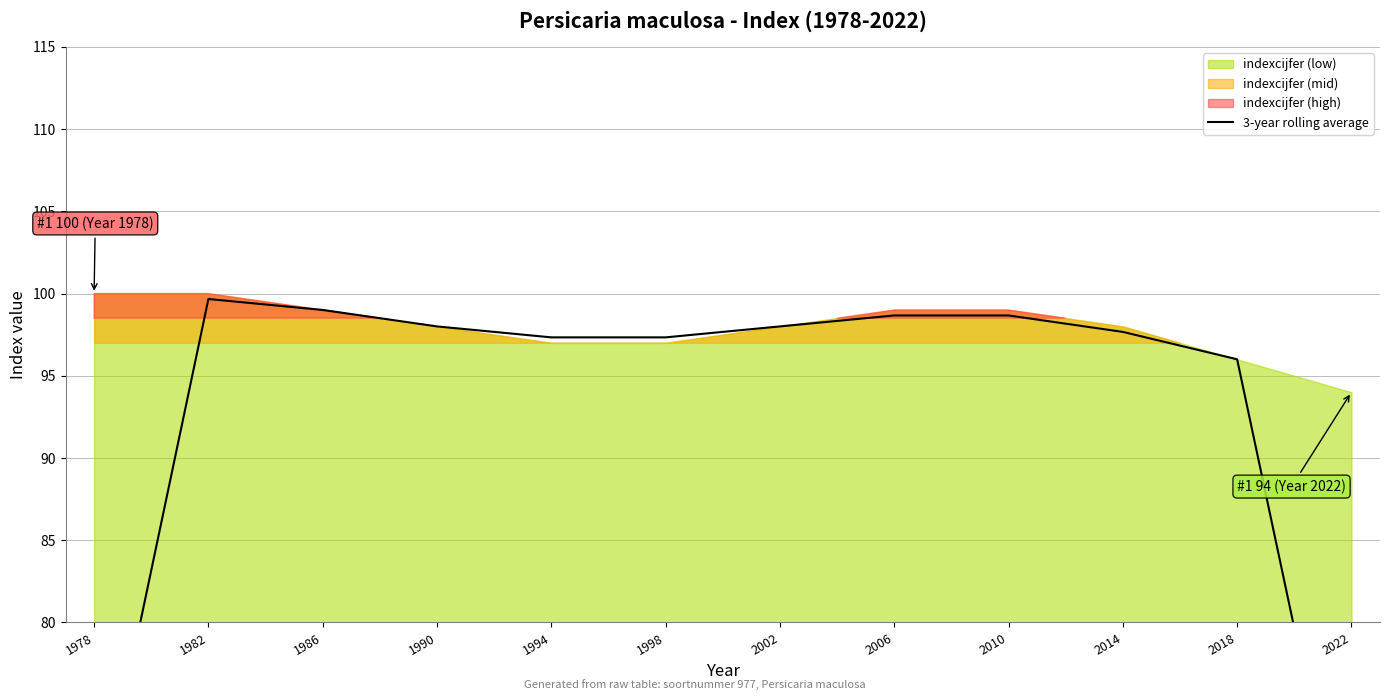

What is the change in value from 1982 to 1990?

-1.7